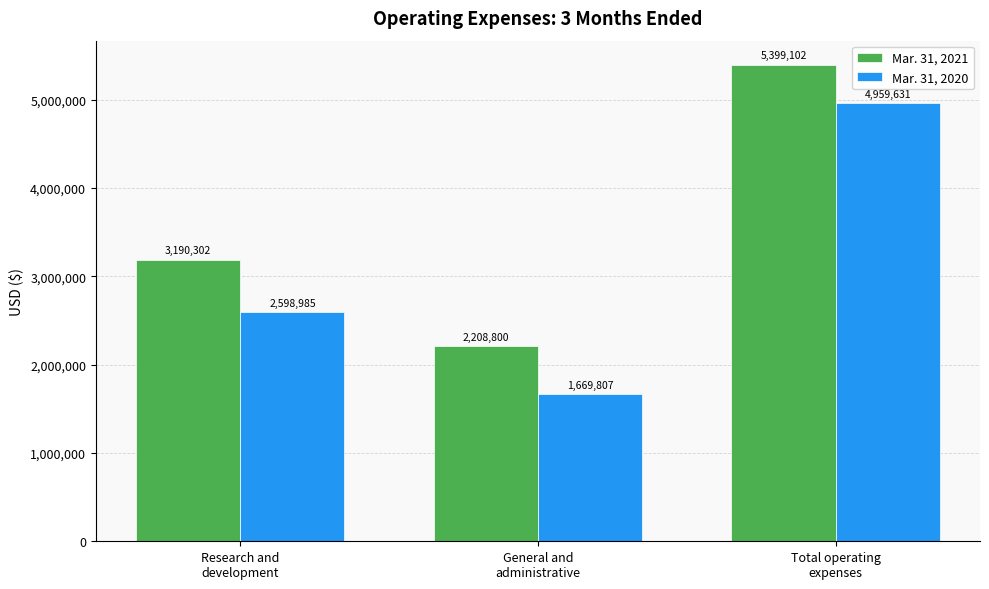

List the series in order of their overall mean, lowest first.

Mar. 31, 2020, Mar. 31, 2021